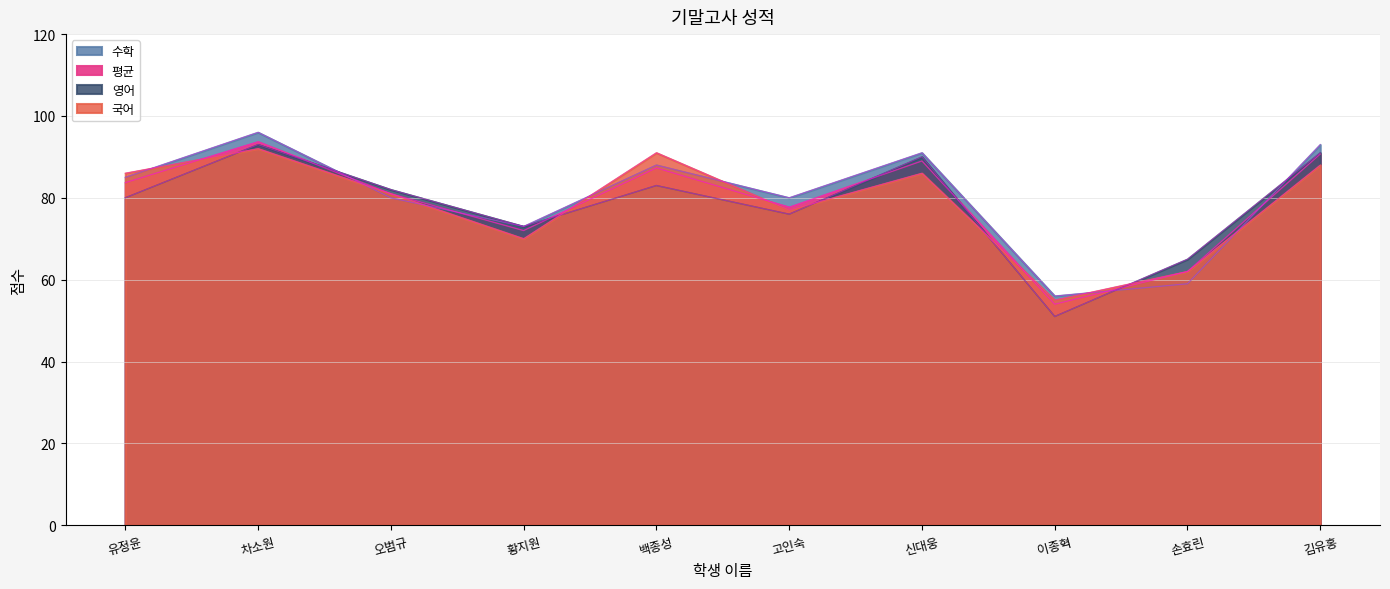

At how many categories does at least one series exceed 61?

9